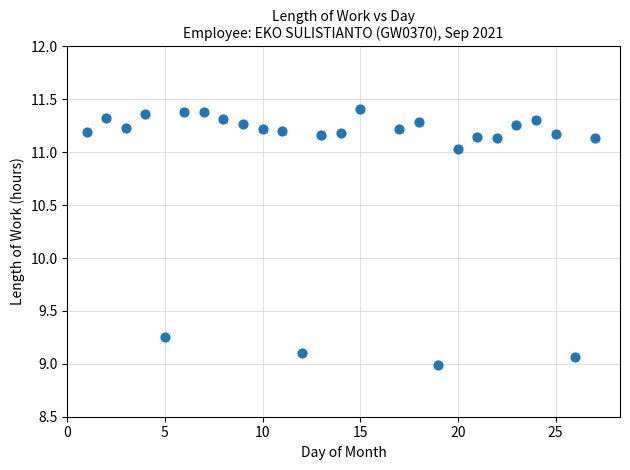

What is the range of X values (max minus min)?

26.0